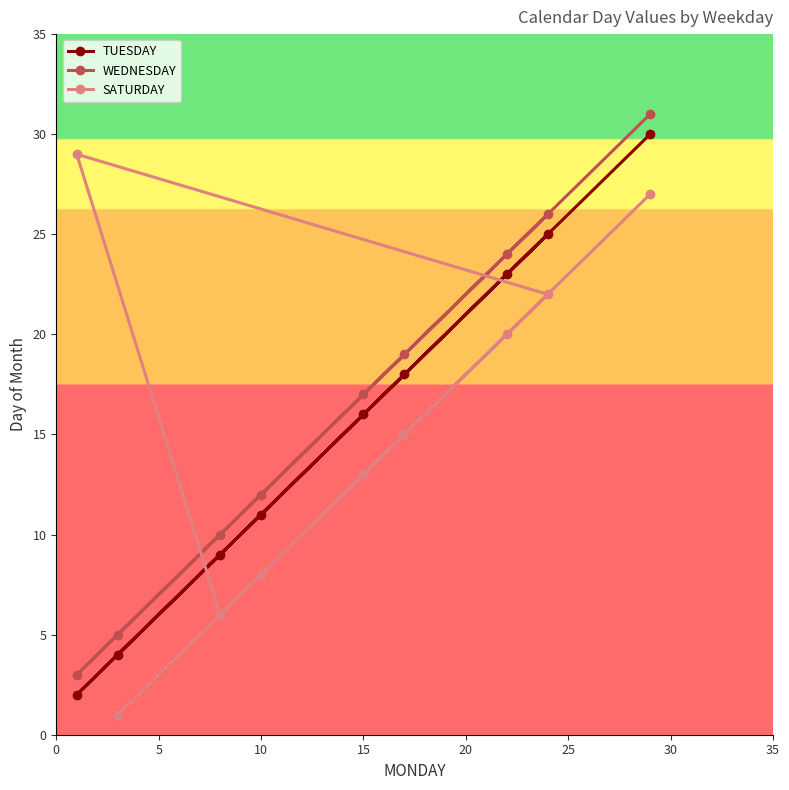

The value of WEDNESDAY at 15 is 9. True or false?

False